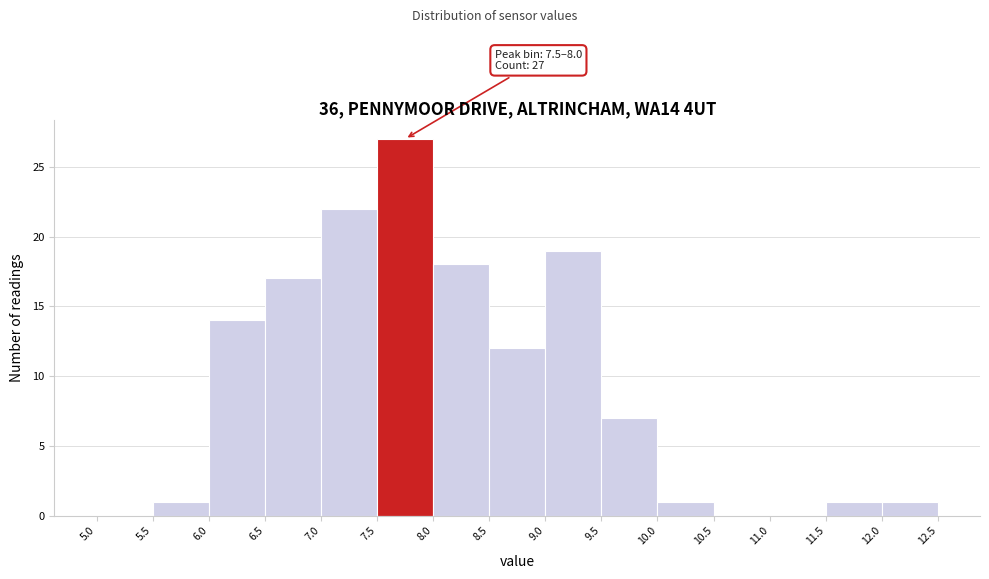

Which range on the x-axis has the tallest bar?

7.5 to 8.0